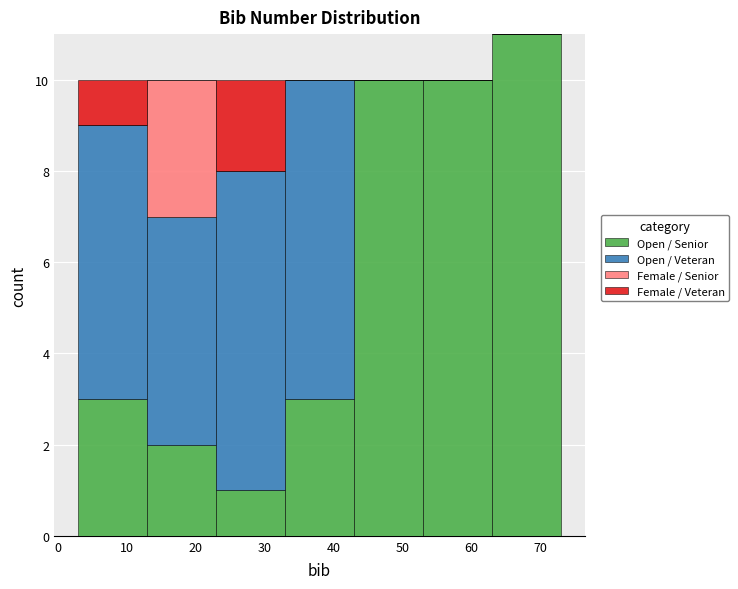

Reading left to right, list every stacked bar in this chart as the range it spans on the x-axis followed by its total height. The values are not printed on the chart, so give them approximately, as read against the axis.

3 to 13: 10
13 to 23: 10
23 to 33: 10
33 to 43: 10
43 to 53: 10
53 to 63: 10
63 to 73: 11